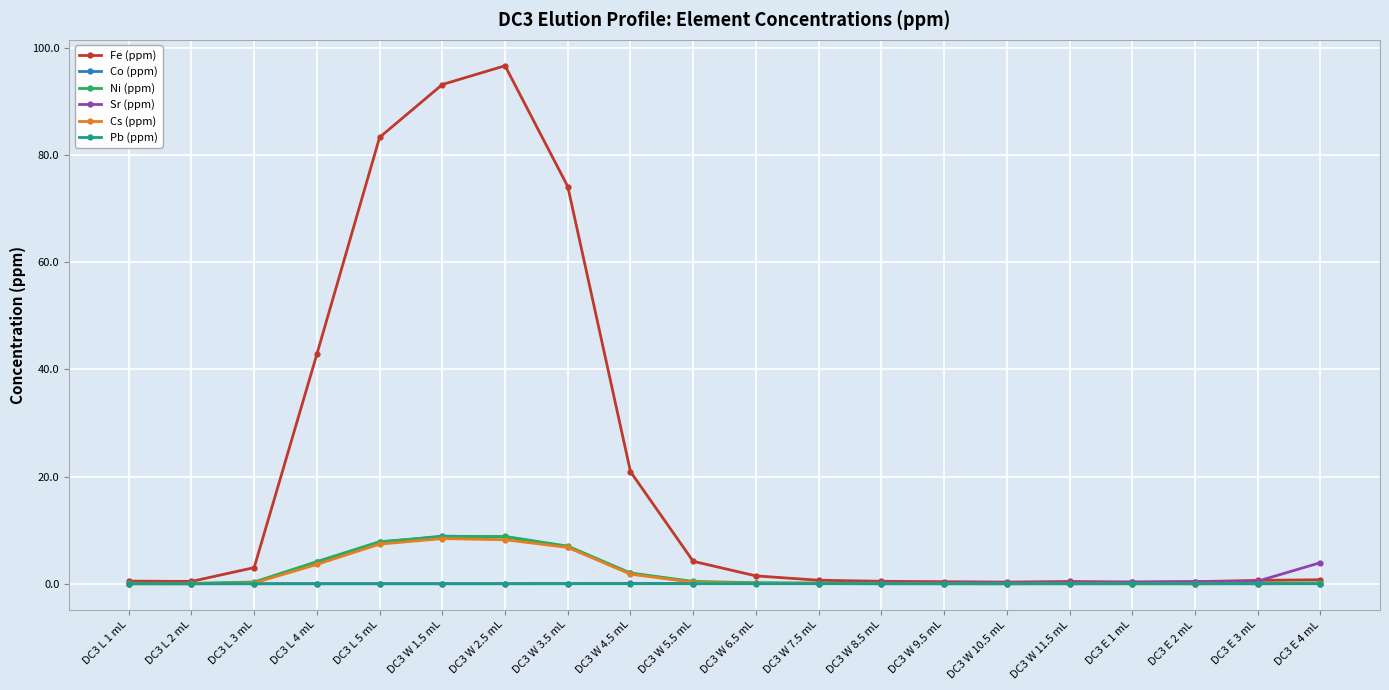

In Sr (ppm), how many points are higher than both neighbors (excluding endpoints)?

3